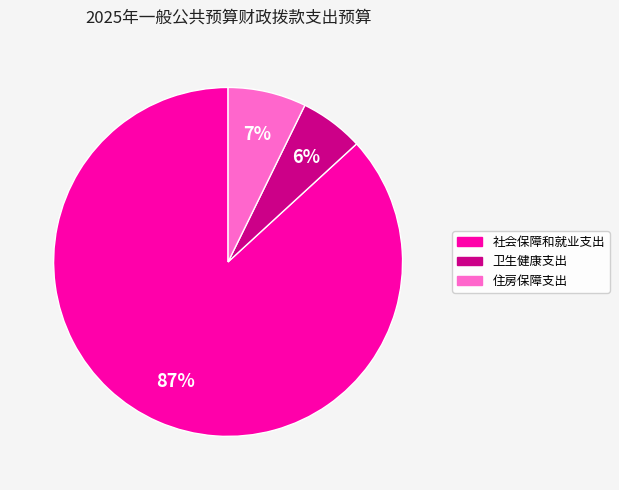

Which category accounts for the majority?

社会保障和就业支出